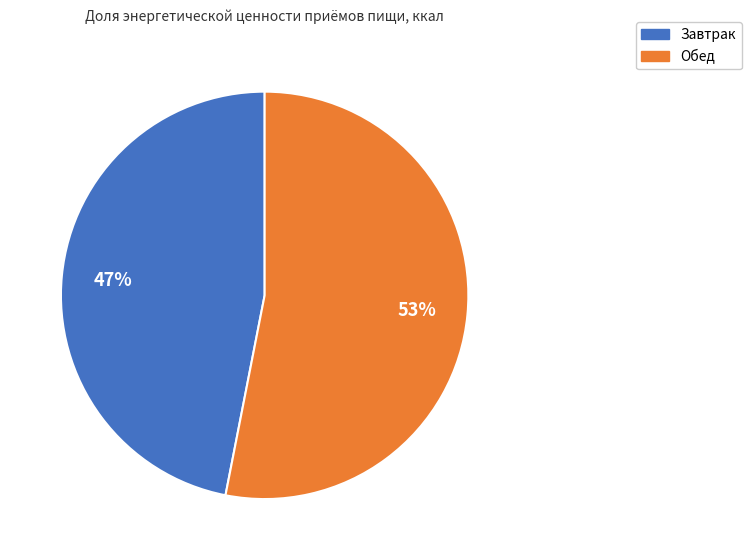

Combined, do Обед and Завтрак account for over 50%?

Yes